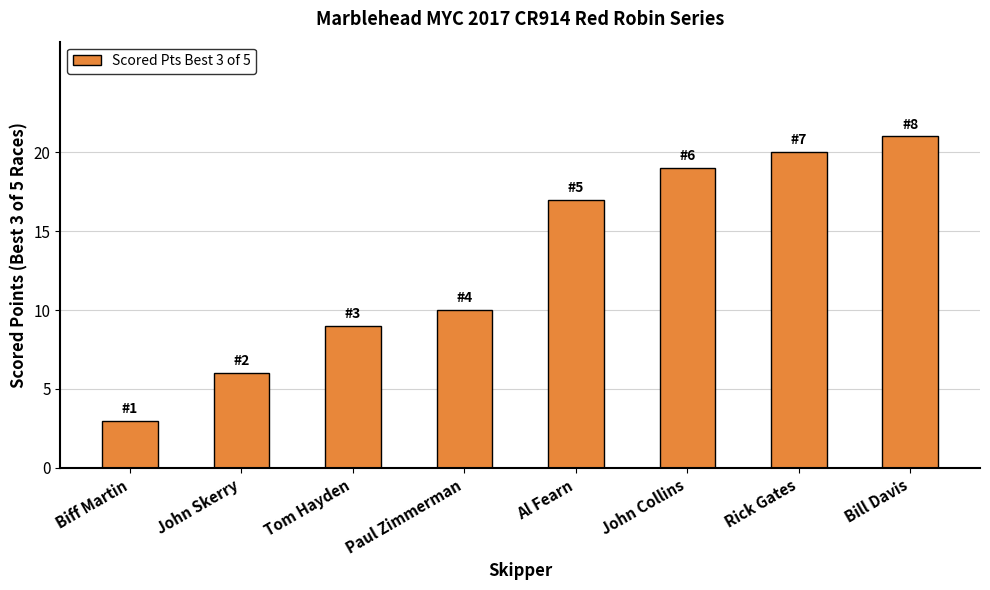

What is the average value?

13